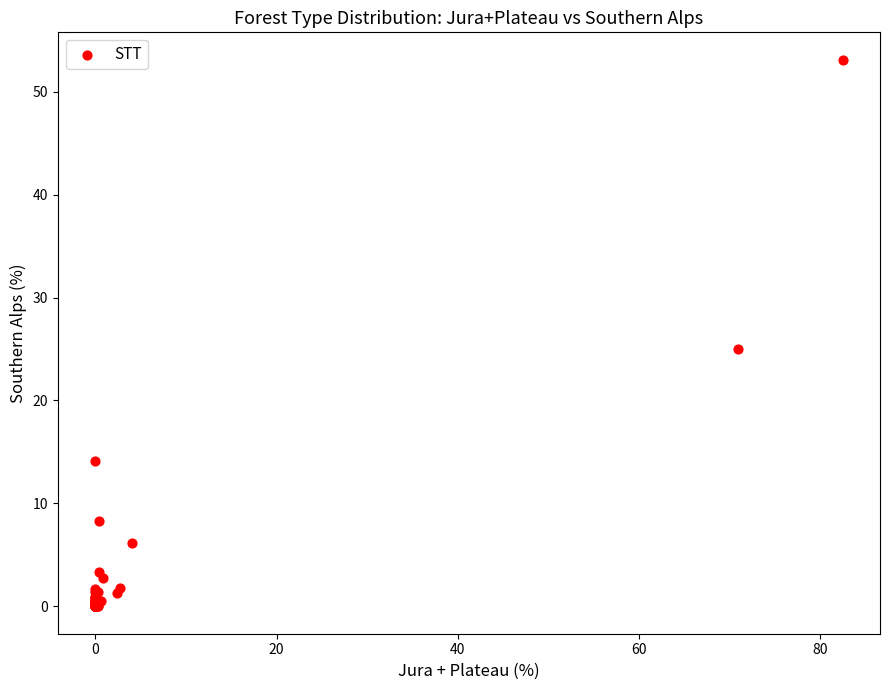

What Y value in the scatter plot is closest to 26?

25.0